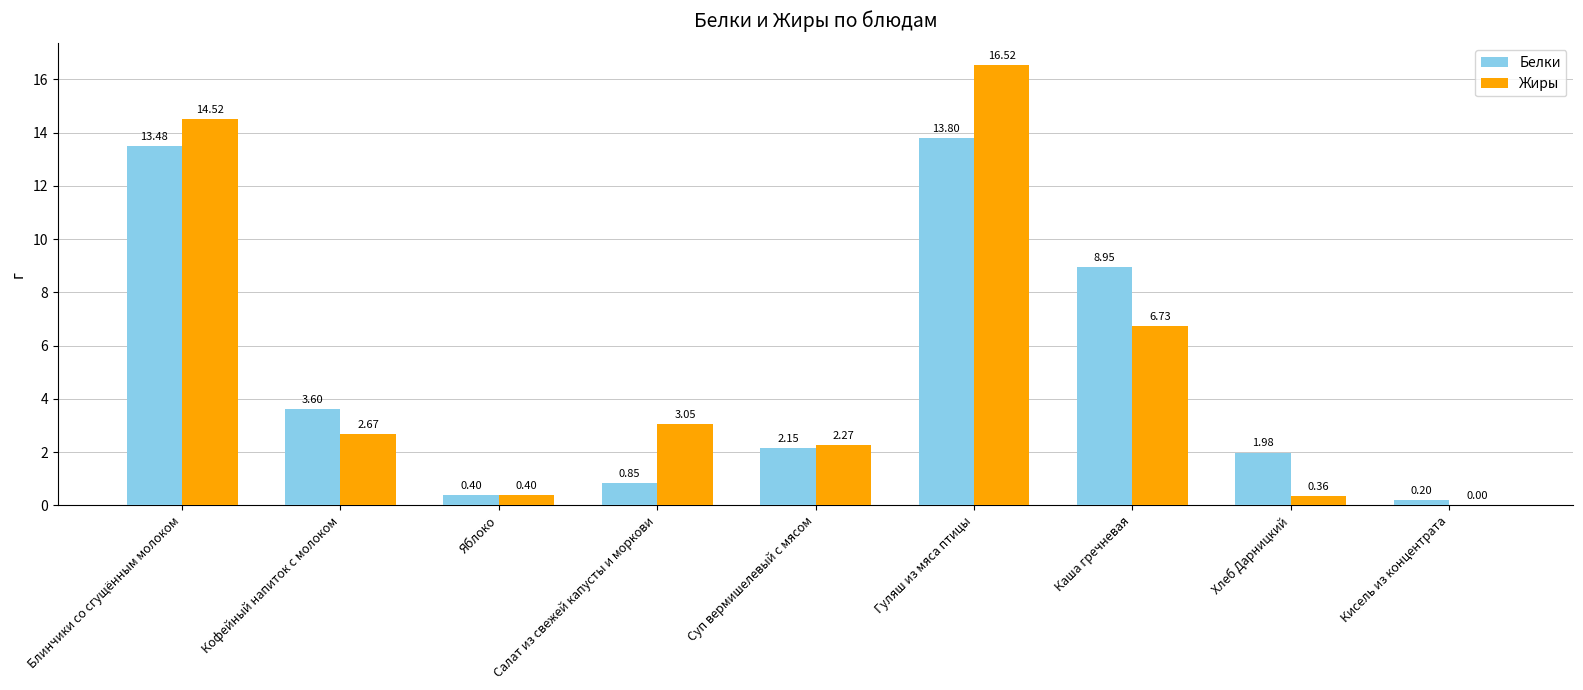

Count the number of categories in the chart.

9